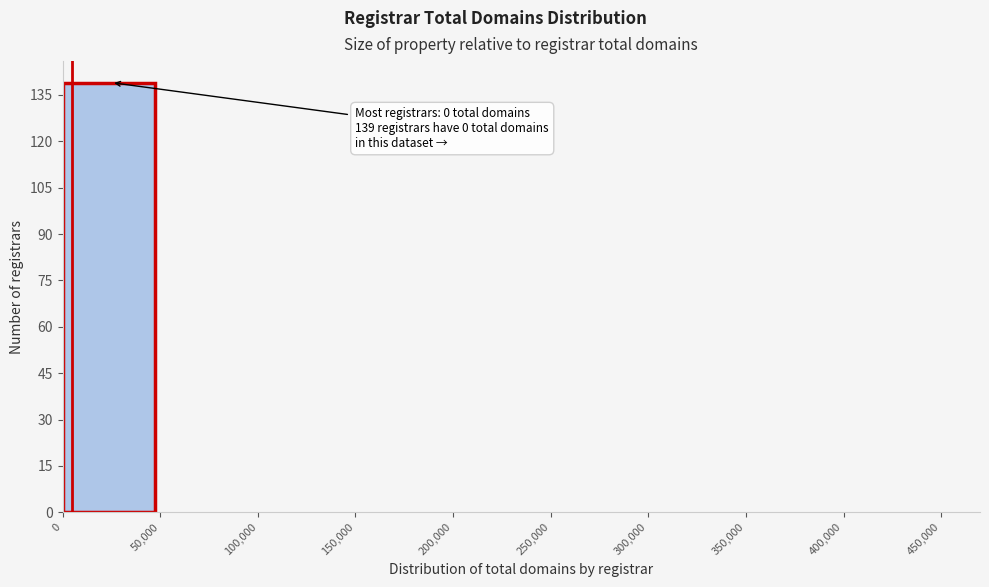

Over which range of the x-axis is the bar tallest?

0 to 50,000